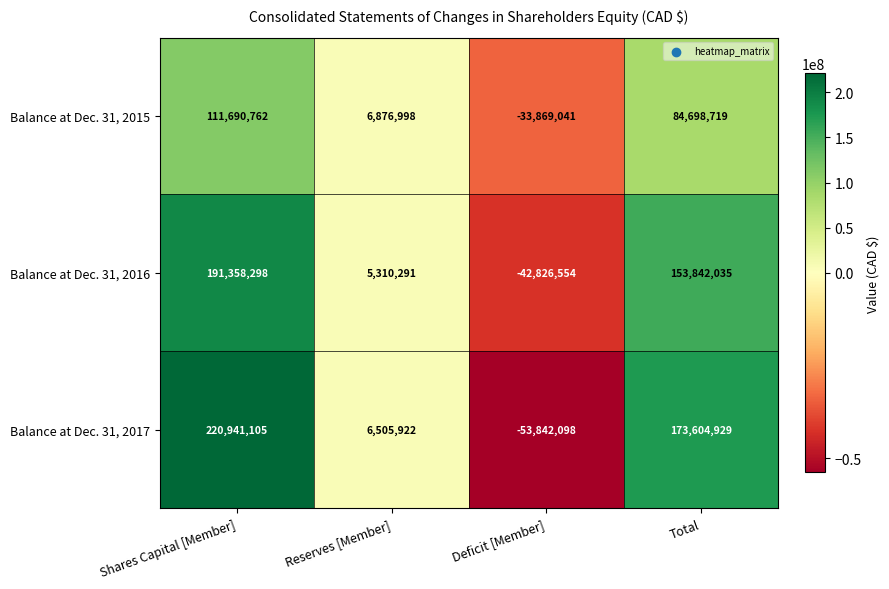

Reading right to left, what are all the values shown in this chart?

Balance at Dec. 31, 2015: 84698719	-33869041	6876998	111690762
Balance at Dec. 31, 2016: 153842035	-42826554	5310291	191358298
Balance at Dec. 31, 2017: 173604929	-53842098	6505922	220941105